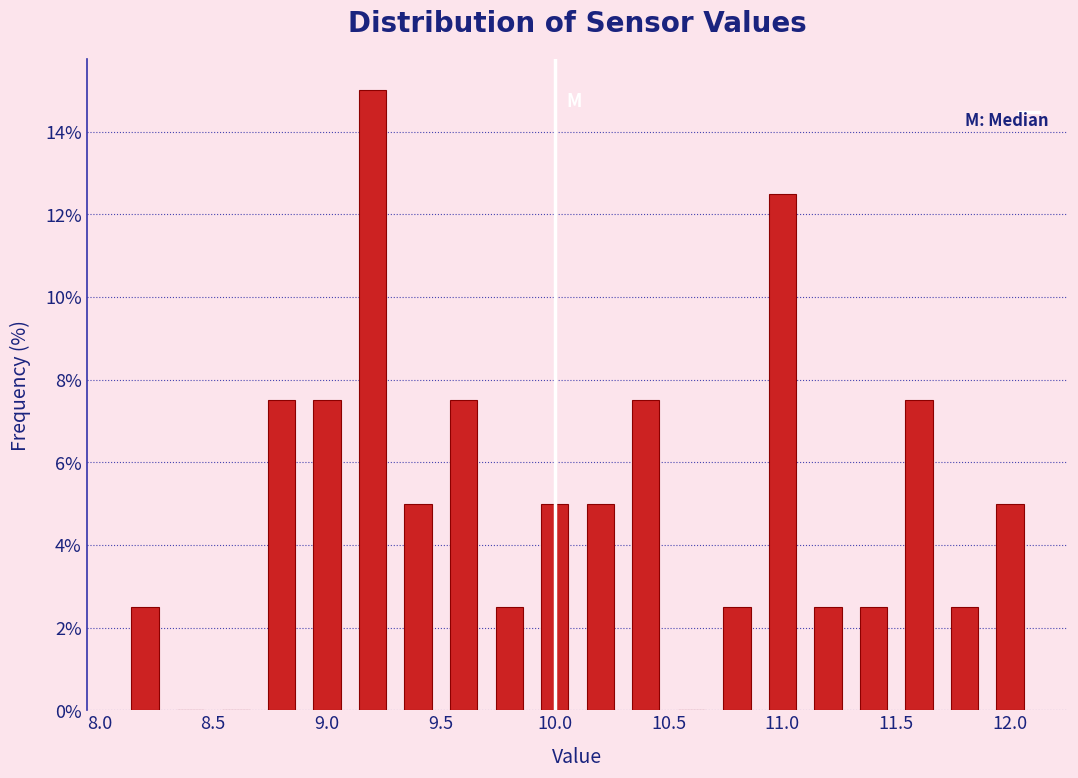

Reading left to right, list every bar in this chart as the range it spans on the x-axis followed by its height. The values are not printed on the chart, so give them approximately, as read against the axis.

8.1 to 8.3: 2.6
8.3 to 8.5: 0
8.5 to 8.7: 0
8.7 to 8.9: 7.6
8.9 to 9.1: 7.6
9.1 to 9.3: 15.0
9.3 to 9.5: 5.0
9.5 to 9.7: 7.6
9.7 to 9.9: 2.6
9.9 to 10.1: 5.0
10.1 to 10.3: 5.0
10.3 to 10.5: 7.6
10.5 to 10.7: 0
10.7 to 10.9: 2.6
10.9 to 11.1: 12.6
11.1 to 11.3: 2.6
11.3 to 11.5: 2.6
11.5 to 11.7: 7.6
11.7 to 11.9: 2.6
11.9 to 12.1: 5.0